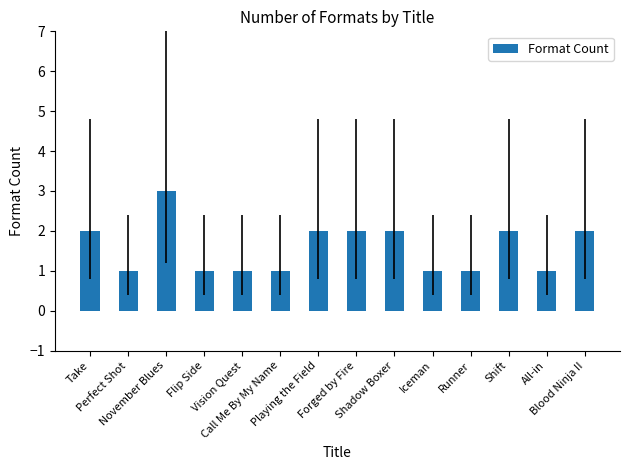

Which category has the highest value across all series?

November Blues